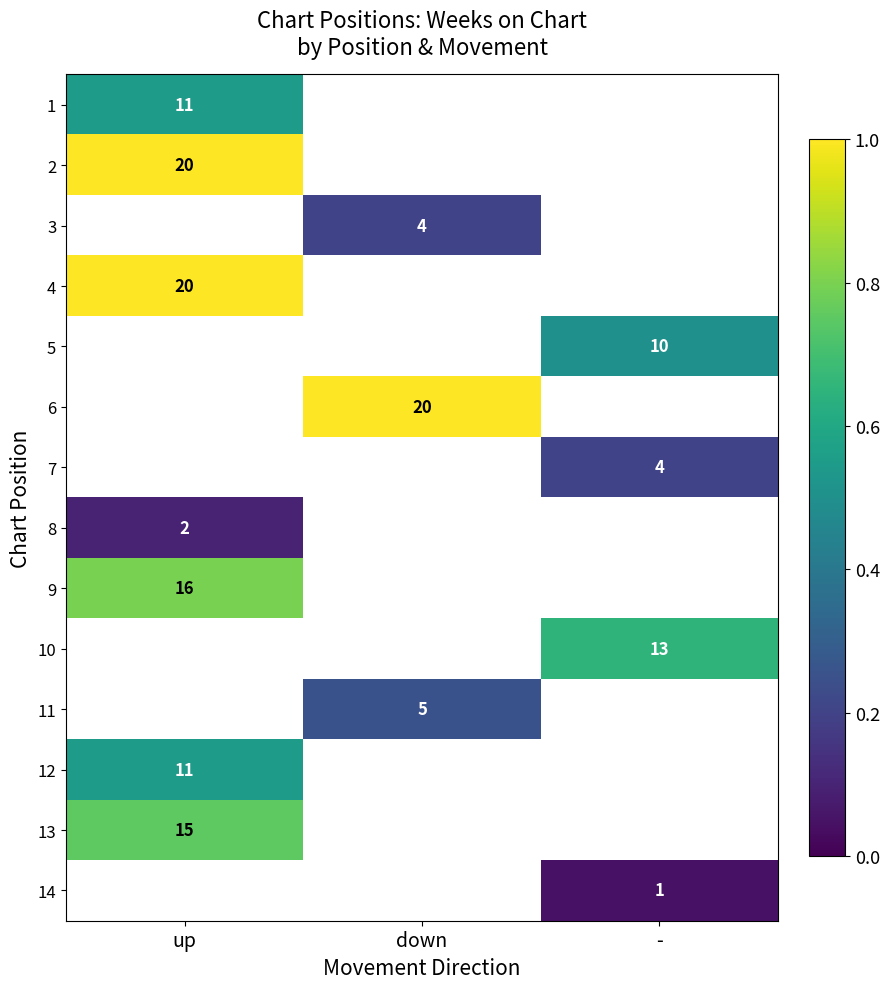

Which has a higher value, - or down?

down